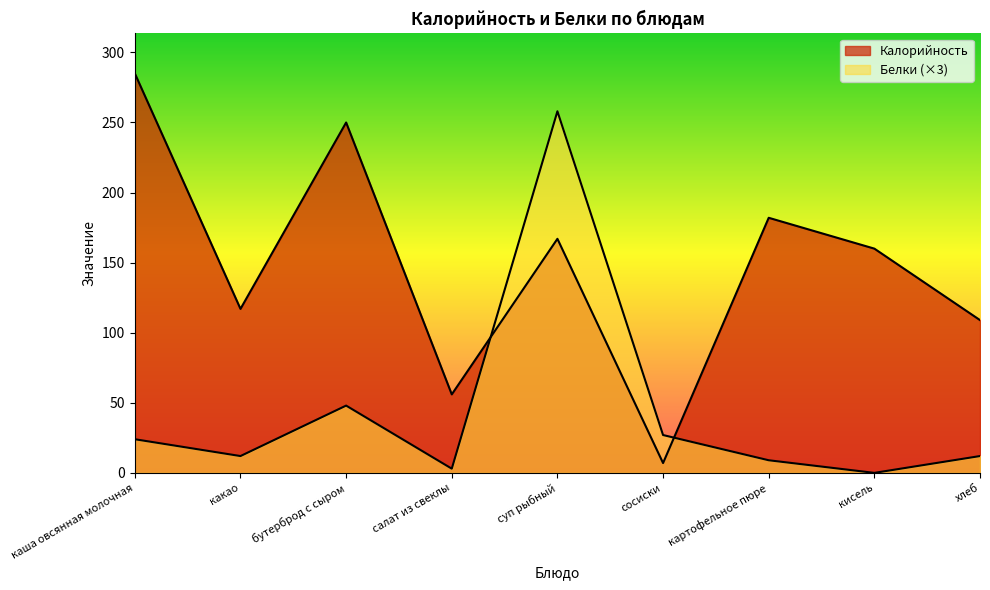

What is the difference between the second highest and minimum values in the Калорийность series?

243